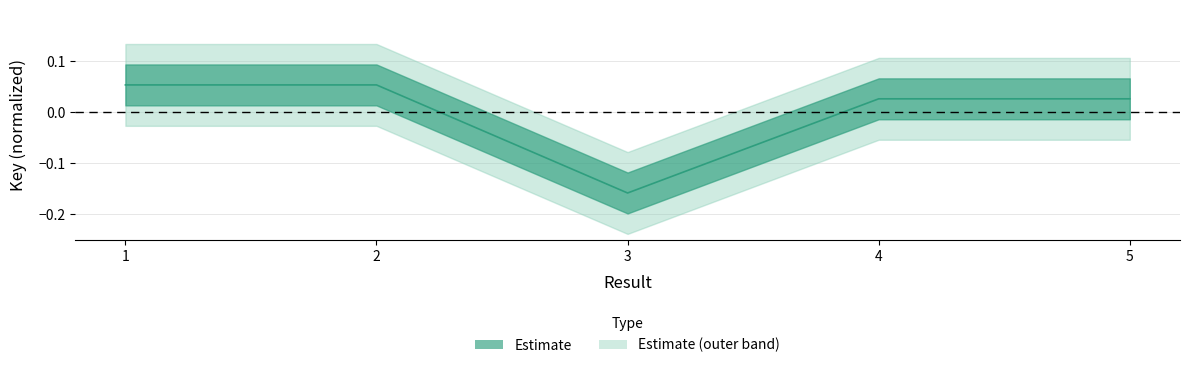

Which has a higher value, 1 or 5?

1